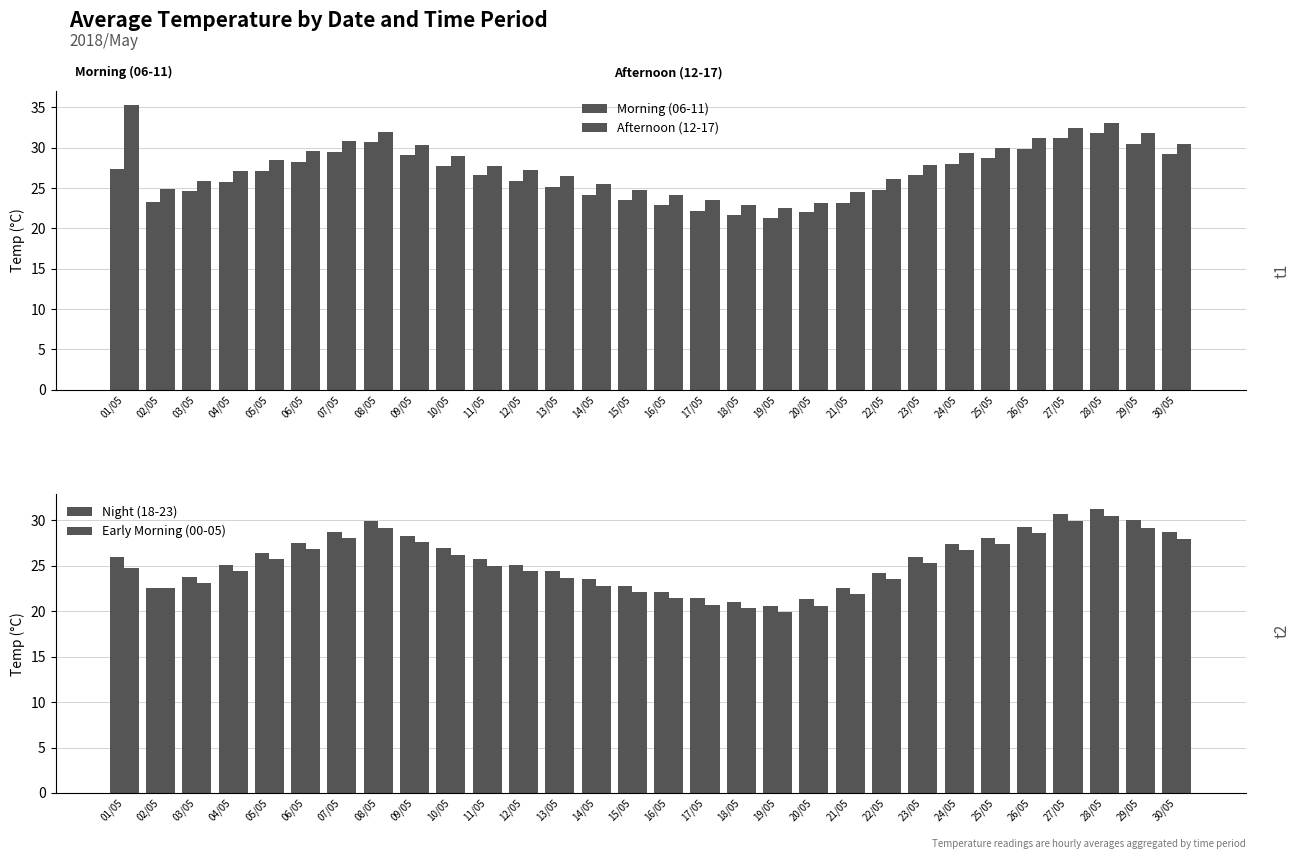

What are all the series names shown in the legend?

Morning (06-11), Afternoon (12-17), Night (18-23), Early Morning (00-05)